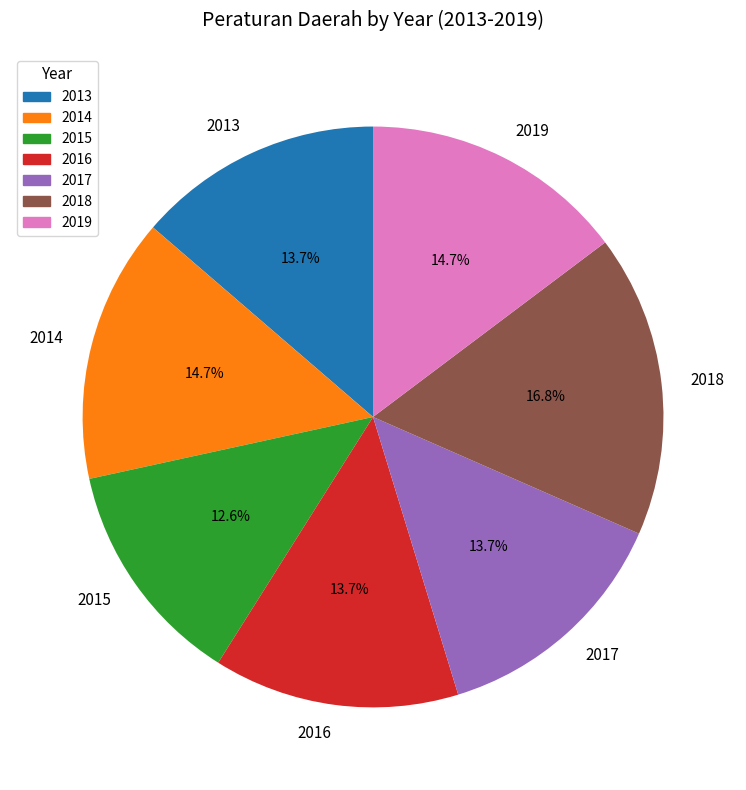

The 2019 slice represents 8% of the pie. True or false?

False